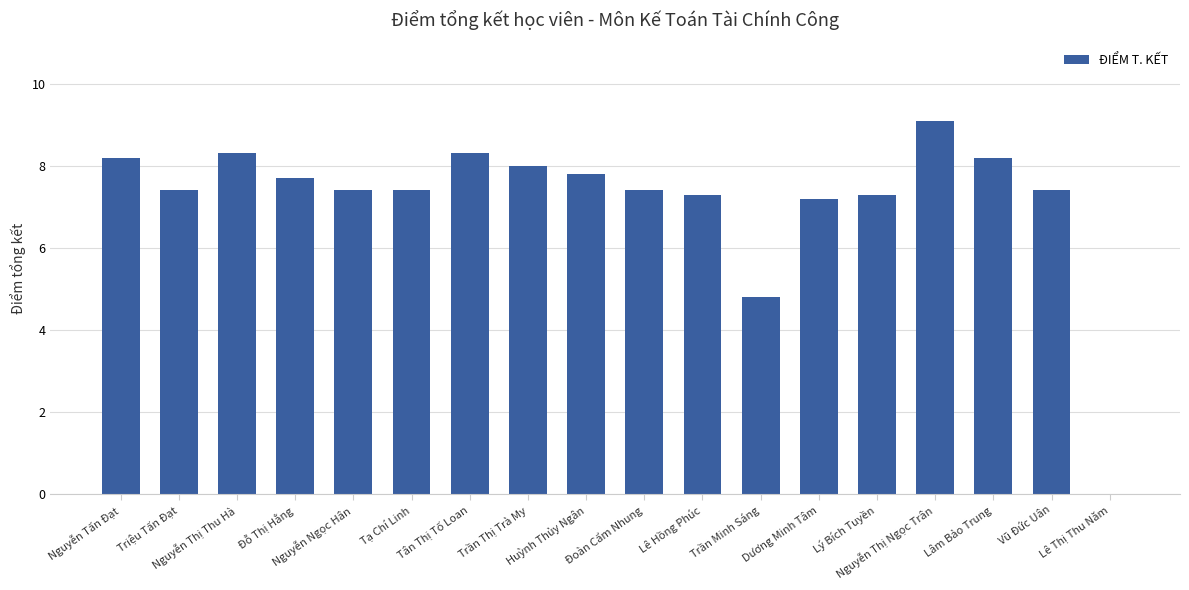

Count the number of data series in this chart.

1